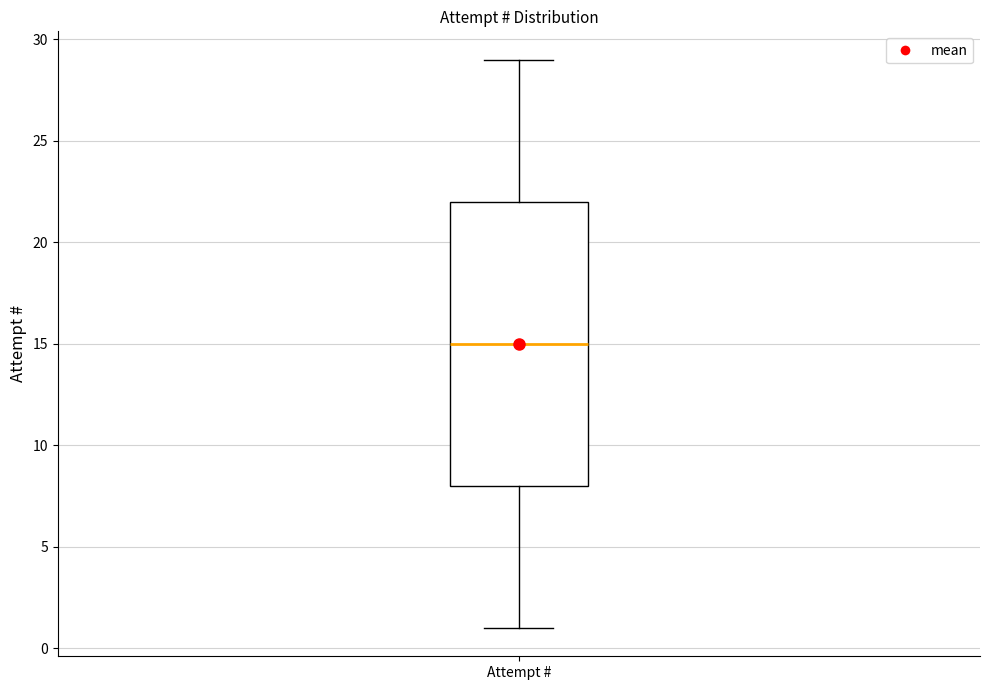

Read this box plot against the y-axis: the position of the median line, the range covered by the box, and the ends of both whiskers. The values are not printed on the chart, so give them approximately, as read against the axis.

median 15, box 8 to 22, whiskers 1 to 29